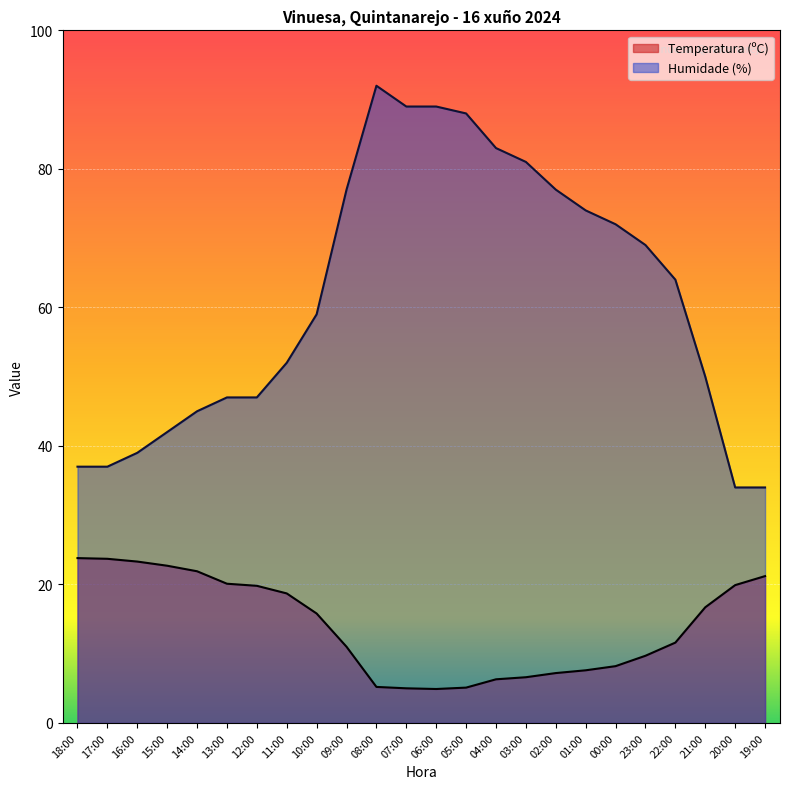

Rank the series by their average value, from lowest to highest.

Temperatura (ºC), Humidade (%)